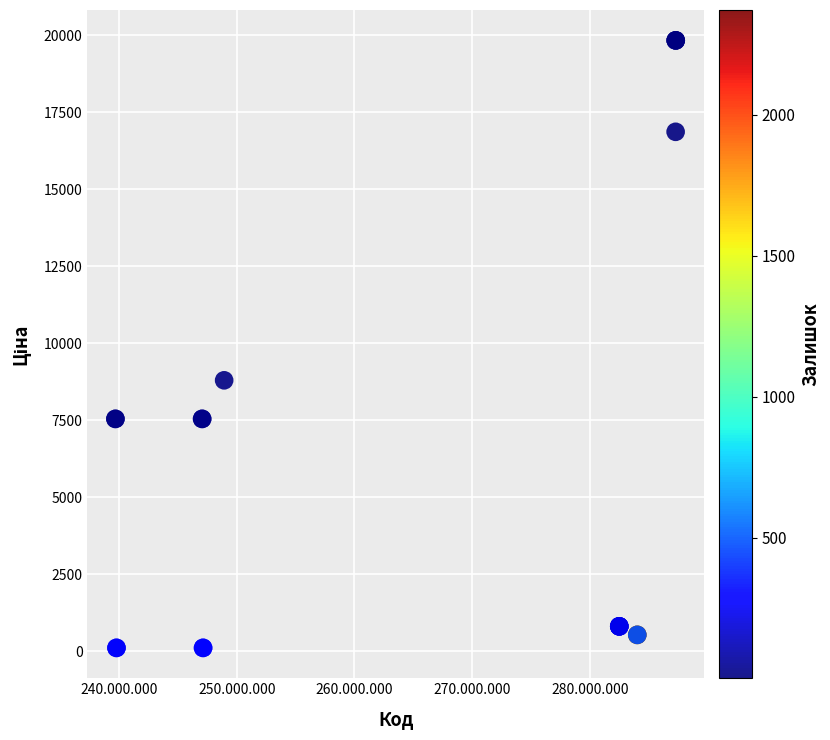

What Y value in the scatter plot is closest to 9972?

8797.6